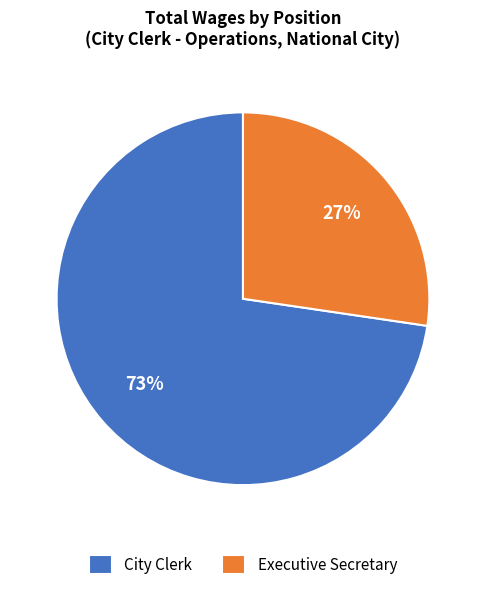

The City Clerk slice represents 73% of the pie. True or false?

True